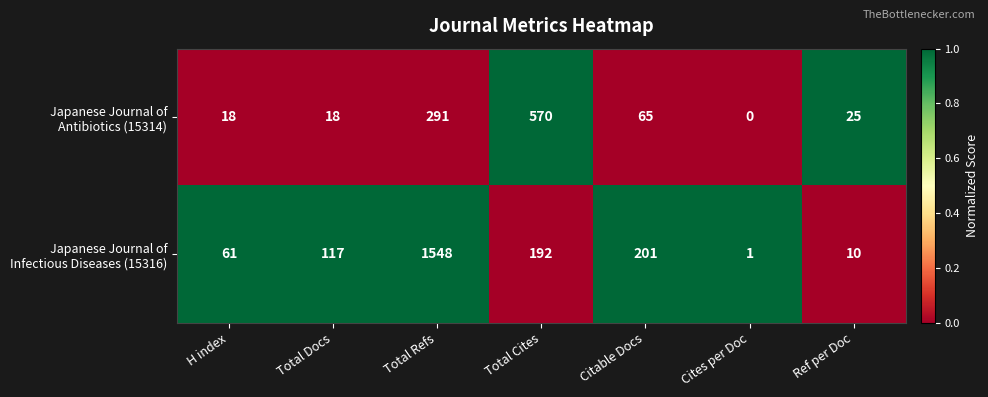

What is the spread (max minus min) of values at Total Docs?

99